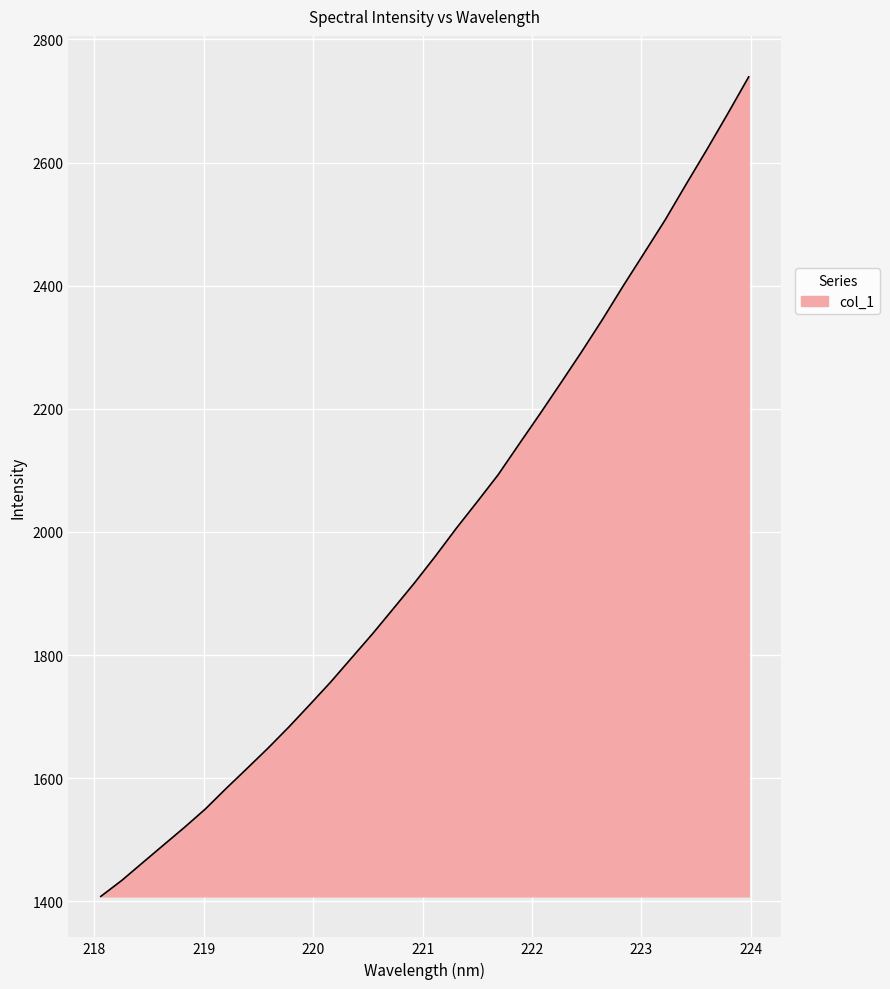

Does the chart display data point markers on the line(s)?

No